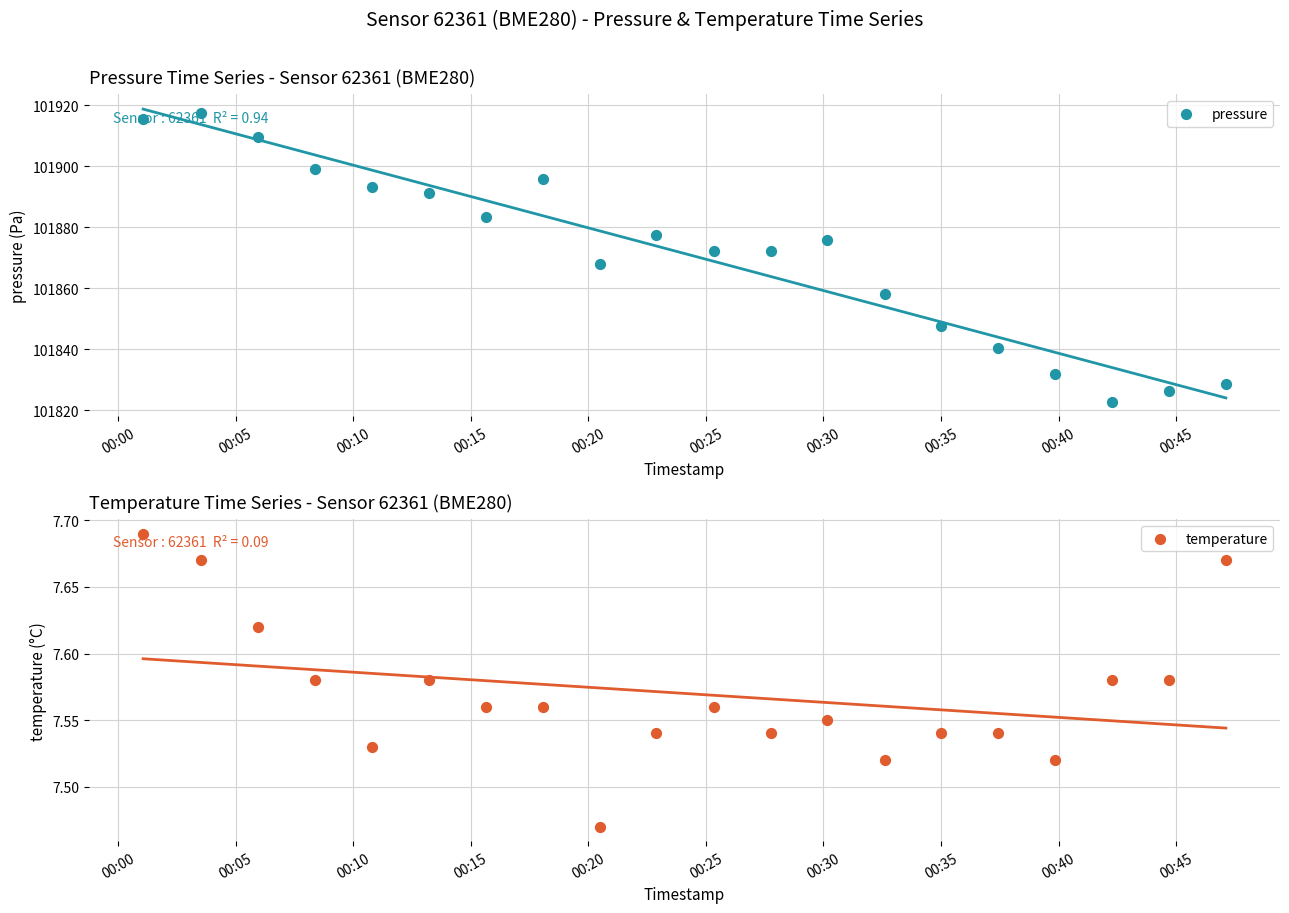

Which series has the widest spread of Y values?

pressure